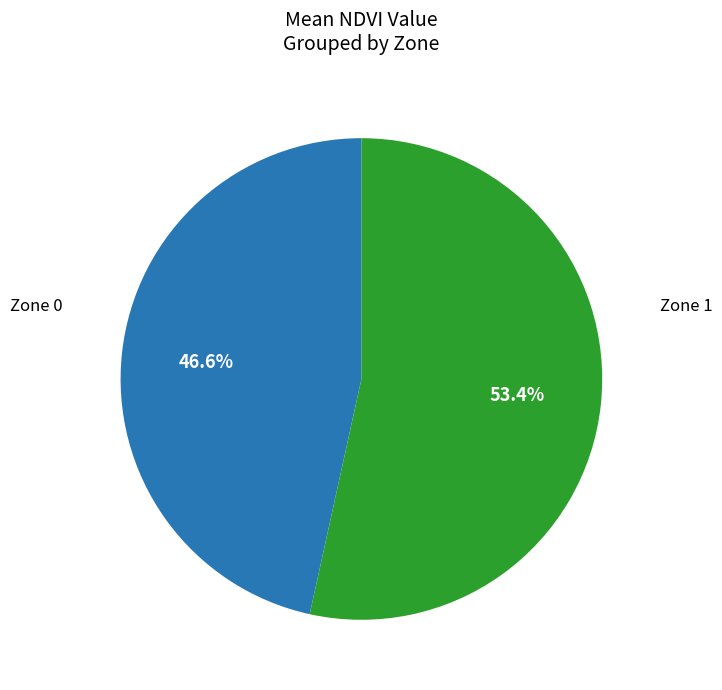

Does any single category account for the majority?

Yes